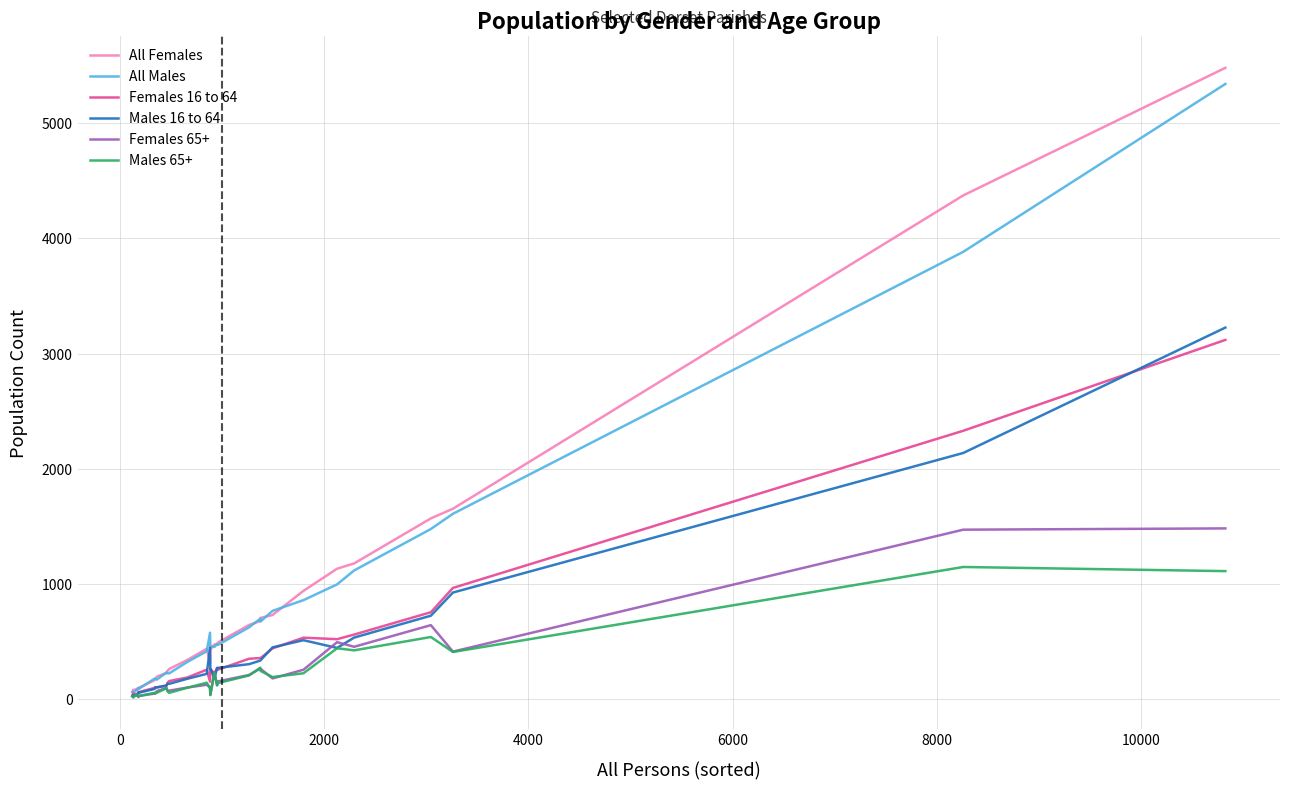

Which series has the widest spread of values?

All Females